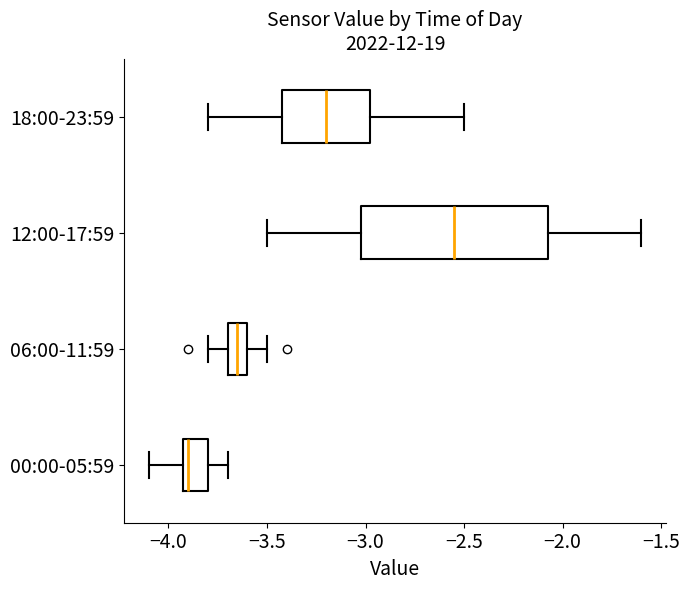

Which box is the widest, from its left edge to its right edge?

12:00-17:59